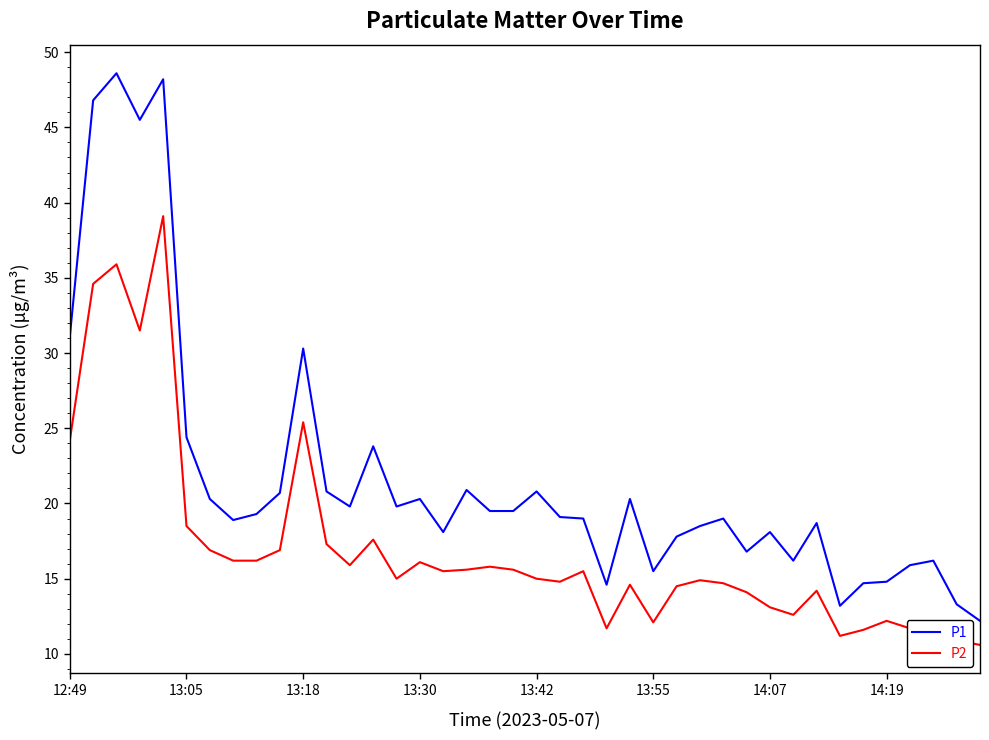

Rank the series by their average value, from highest to lowest.

P1, P2